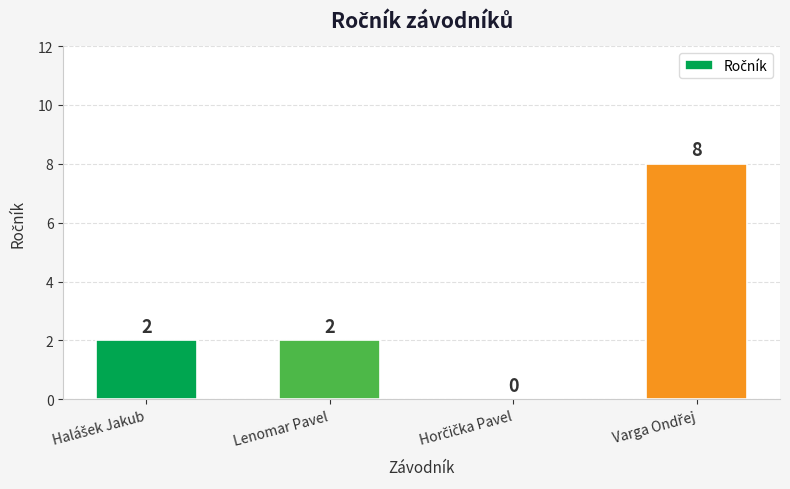

The chart shows a value of 2 at Lenomar Pavel. True or false?

True